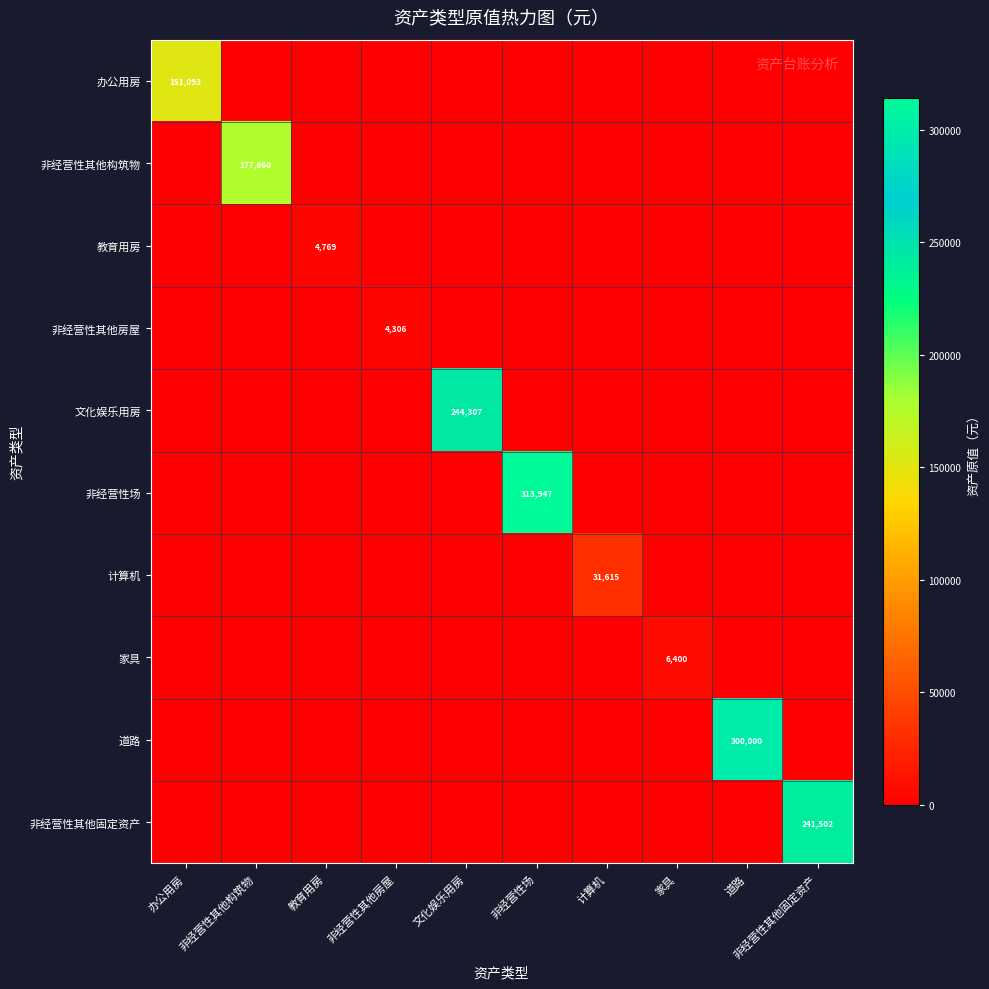

List the series in order of their peak value, highest first.

非经营性场, 道路, 文化娱乐用房, 非经营性其他固定资产, 非经营性其他构筑物, 办公用房, 计算机, 家具, 教育用房, 非经营性其他房屋